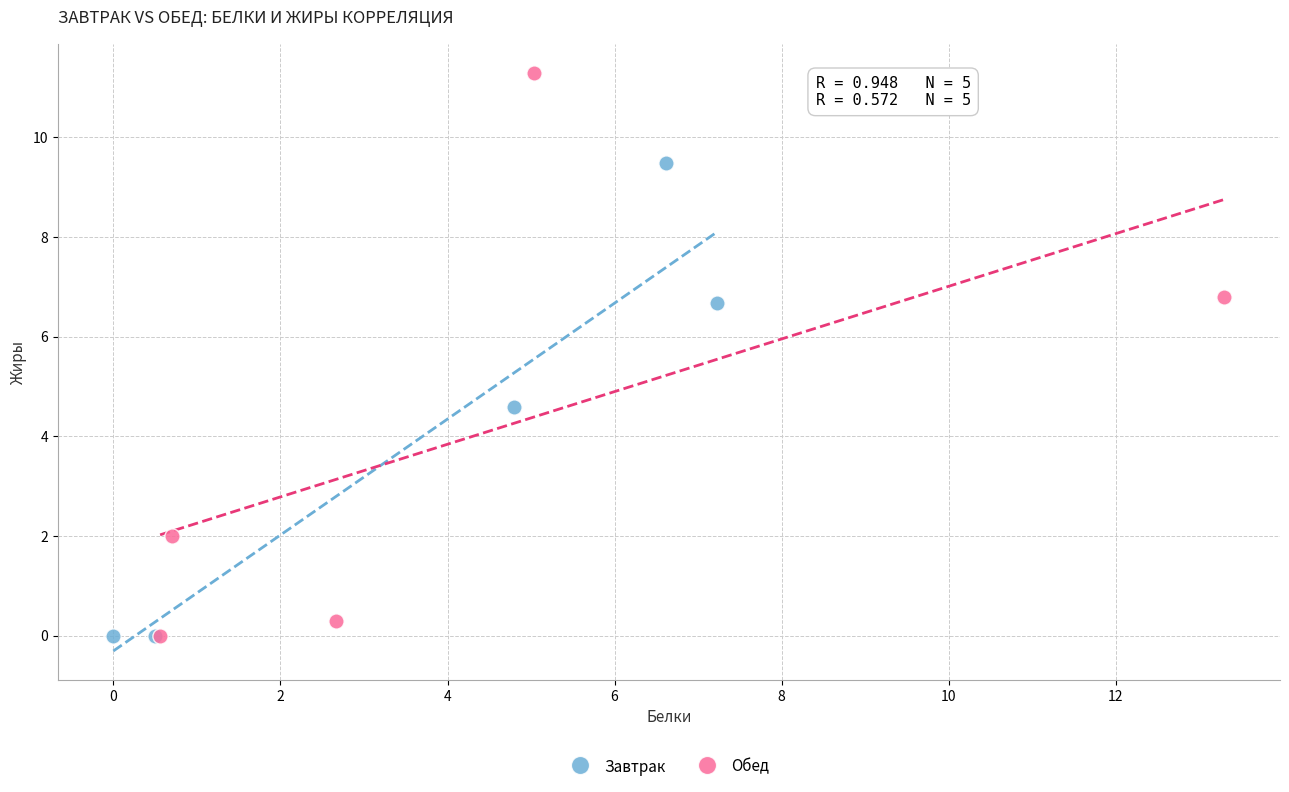

Which series reaches the maximum Y coordinate?

Обед